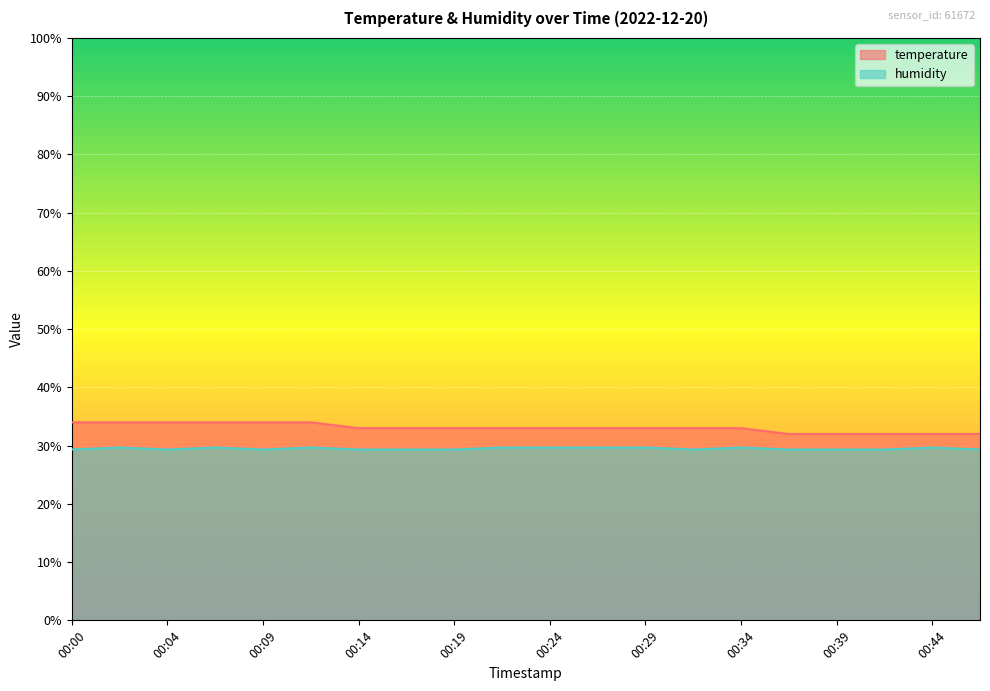

Reading left to right, transcribe all the data shown in this chart.

temperature: 34.0	34.0	34.0	34.0	34.0	34.0	33.0	33.0	33.0	33.0	33.0	33.0	33.0	33.0	33.0	32.0	32.0	32.0	32.0	32.0
humidity: 29.3	29.7	29.3	29.7	29.3	29.7	29.3	29.3	29.3	29.7	29.7	29.7	29.7	29.3	29.7	29.3	29.3	29.3	29.7	29.3